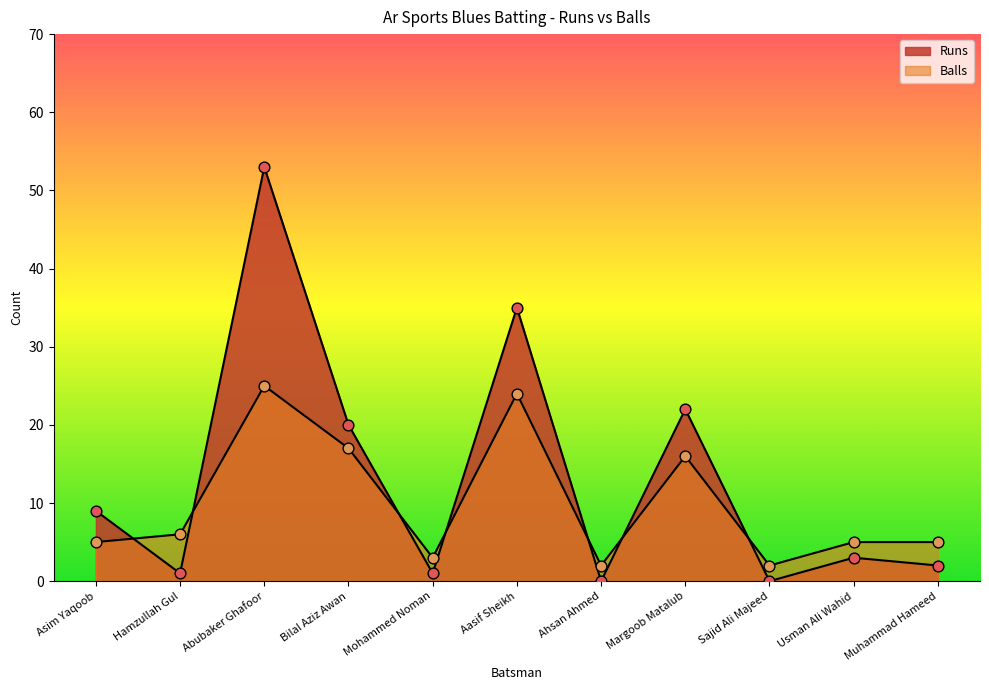

At which category is the sum across all series the highest?

Abubaker Ghafoor